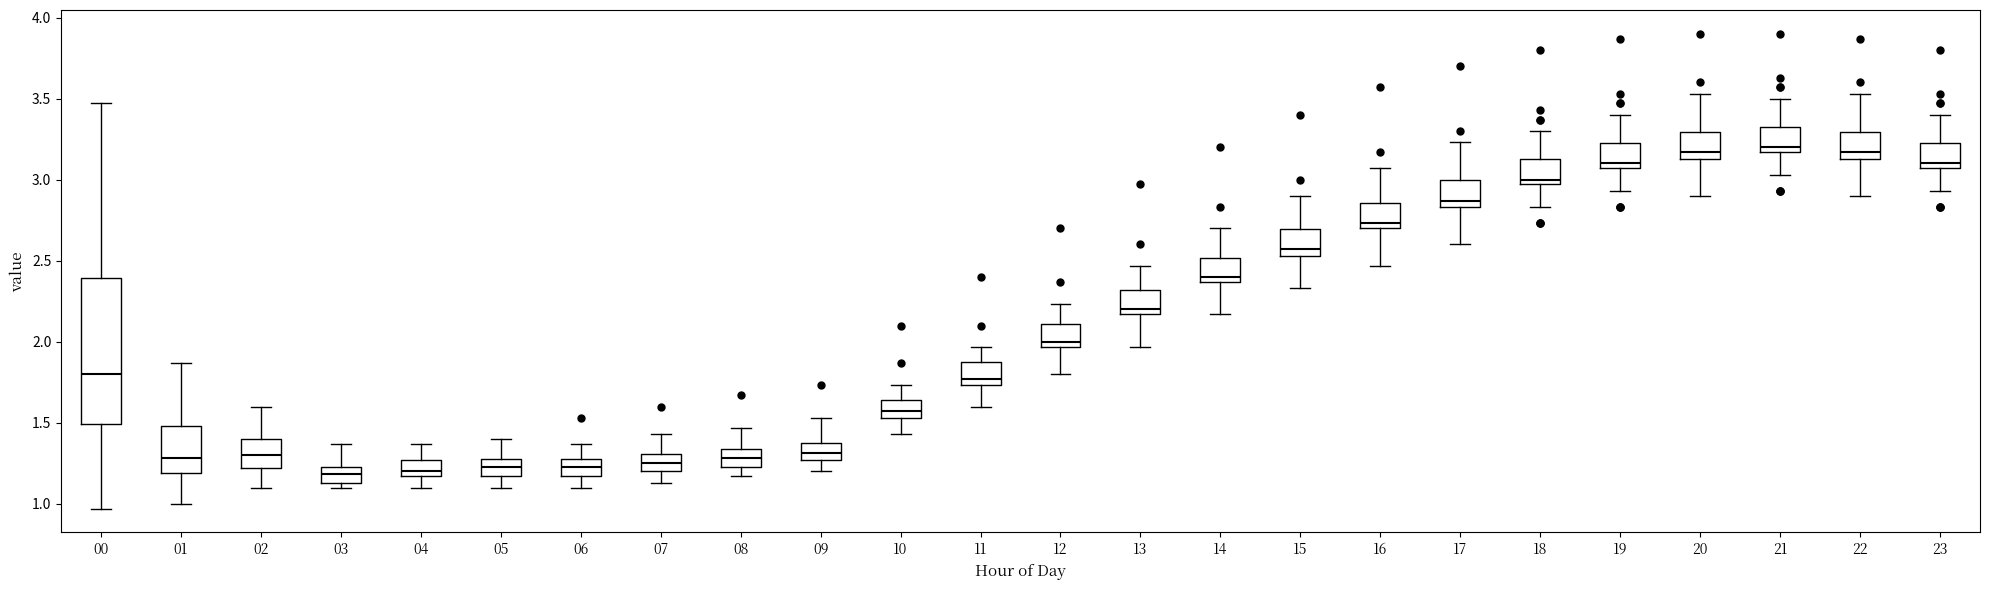

Where is the lower edge of the box at x = 13 on the y-axis? The values are not printed on the chart, so give them approximately, as read against the axis.

2.15